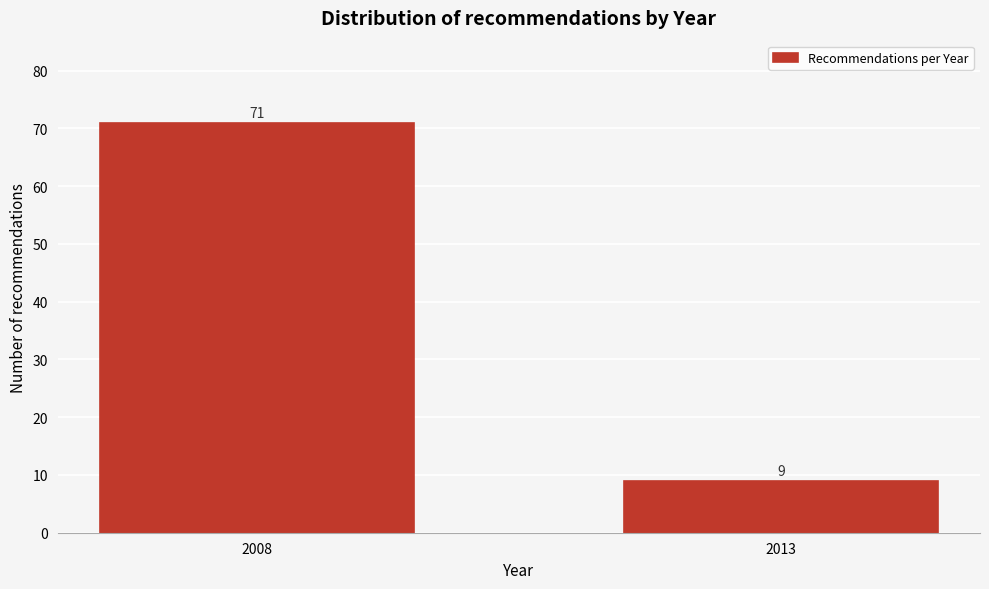

Reading left to right, transcribe all the data shown in this chart.

71	9